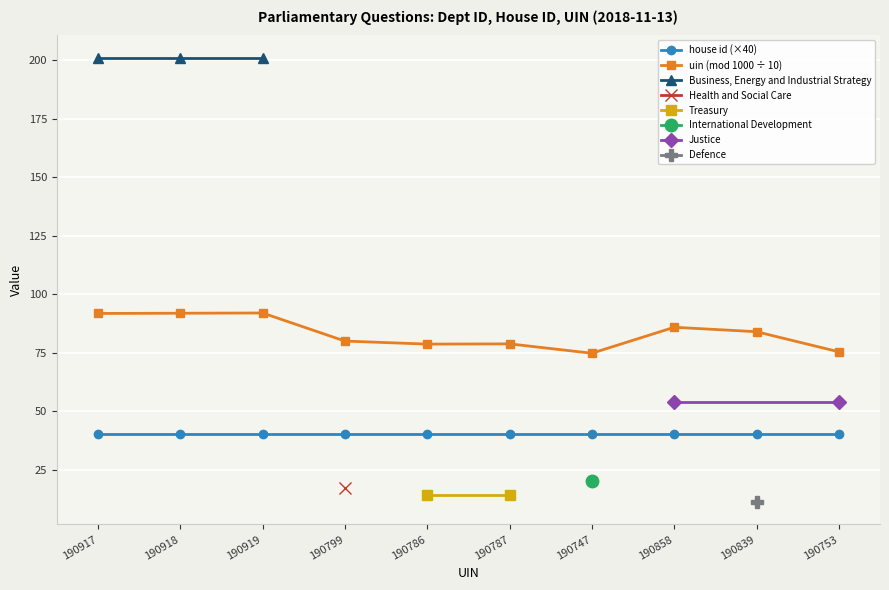

True or false: house id (×40) and uin (mod 1000 ÷ 10) intersect in this chart.

False